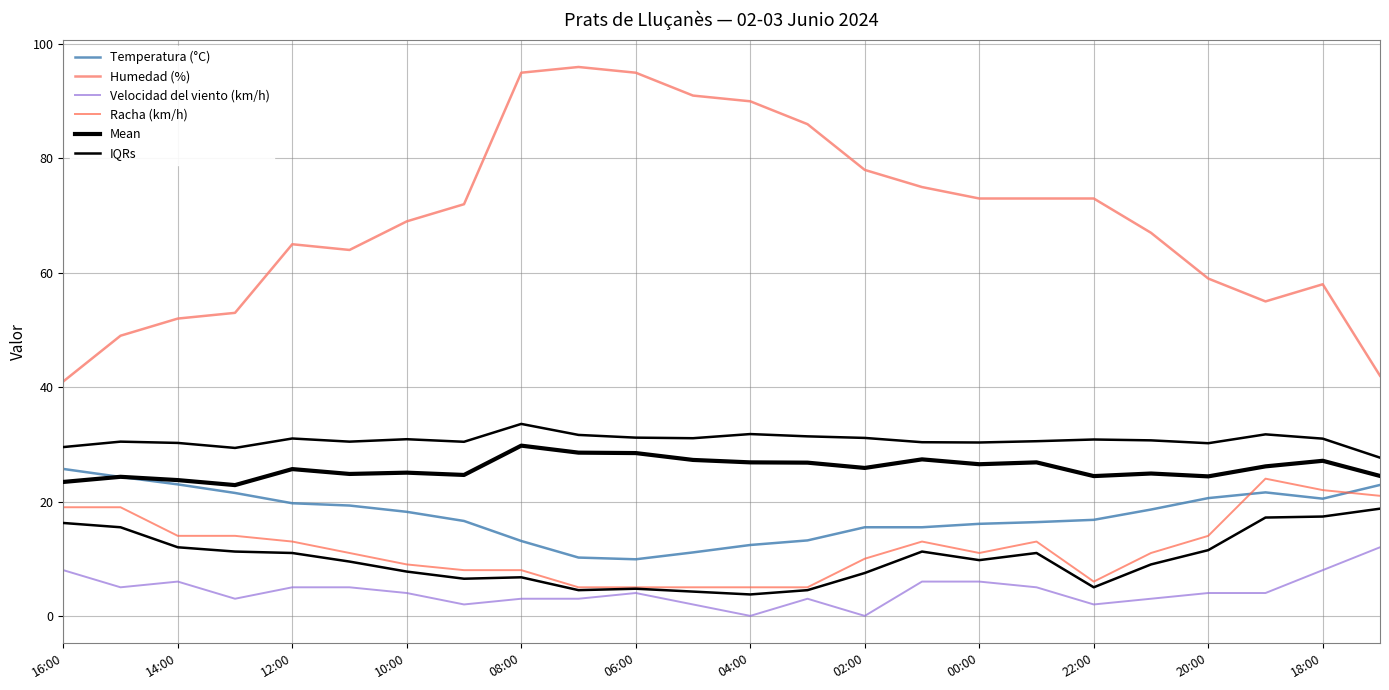

What is the highest value of the Mean series?

29.8